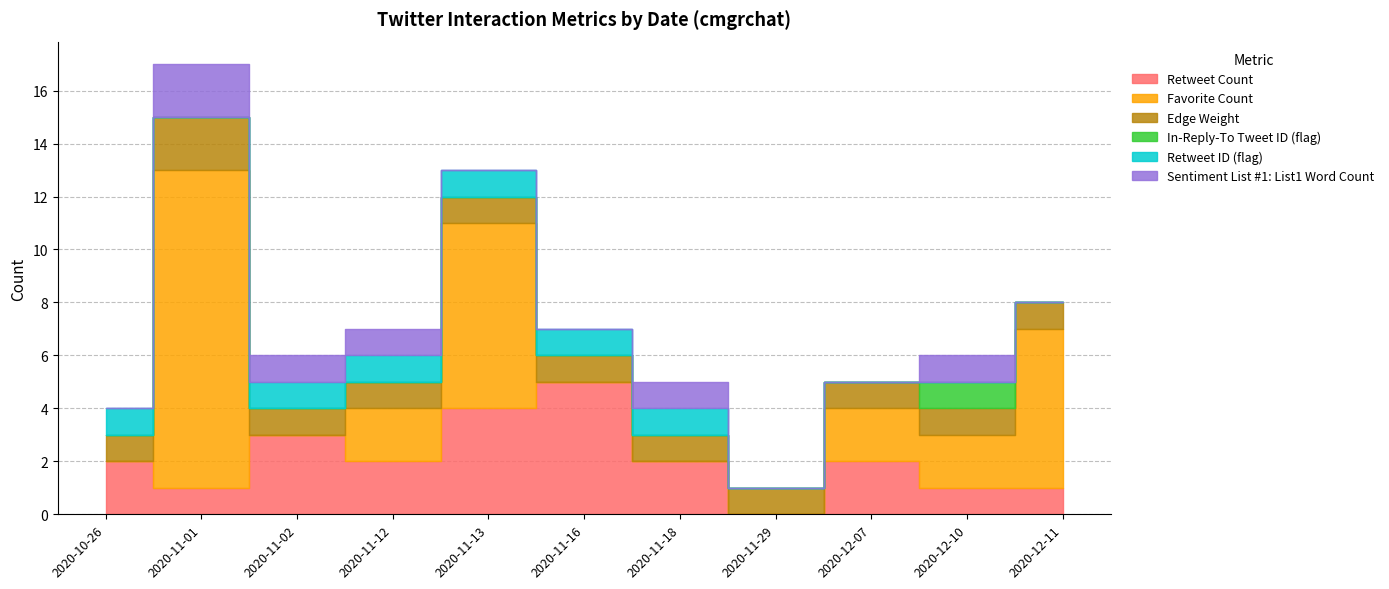

Reading right to left, what are all the values shown in this chart?

Retweet Count: 2020-12-11=1	2020-12-10=1	2020-12-07=2	2020-11-29=0	2020-11-18=2	2020-11-16=5	2020-11-13=4	2020-11-12=2	2020-11-02=3	2020-11-01=1	2020-10-26=2
Favorite Count: 2020-12-11=6	2020-12-10=2	2020-12-07=2	2020-11-29=0	2020-11-18=0	2020-11-16=0	2020-11-13=7	2020-11-12=2	2020-11-02=0	2020-11-01=12	2020-10-26=0
Edge Weight: 2020-12-11=1	2020-12-10=1	2020-12-07=1	2020-11-29=1	2020-11-18=1	2020-11-16=1	2020-11-13=1	2020-11-12=1	2020-11-02=1	2020-11-01=2	2020-10-26=1
In-Reply-To Tweet ID (flag): 2020-12-11=0	2020-12-10=1	2020-12-07=0	2020-11-29=0	2020-11-18=0	2020-11-16=0	2020-11-13=0	2020-11-12=0	2020-11-02=0	2020-11-01=0	2020-10-26=0
Retweet ID (flag): 2020-12-11=0	2020-12-10=0	2020-12-07=0	2020-11-29=0	2020-11-18=1	2020-11-16=1	2020-11-13=1	2020-11-12=1	2020-11-02=1	2020-11-01=0	2020-10-26=1
Sentiment List #1: List1 Word Count: 2020-12-11=0	2020-12-10=1	2020-12-07=0	2020-11-29=0	2020-11-18=1	2020-11-16=0	2020-11-13=0	2020-11-12=1	2020-11-02=1	2020-11-01=2	2020-10-26=0